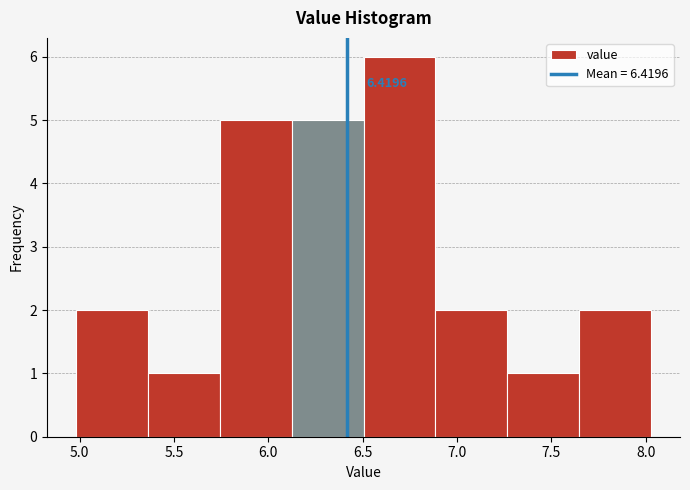

Over which range of the x-axis is the bar tallest?

6.50 to 6.90